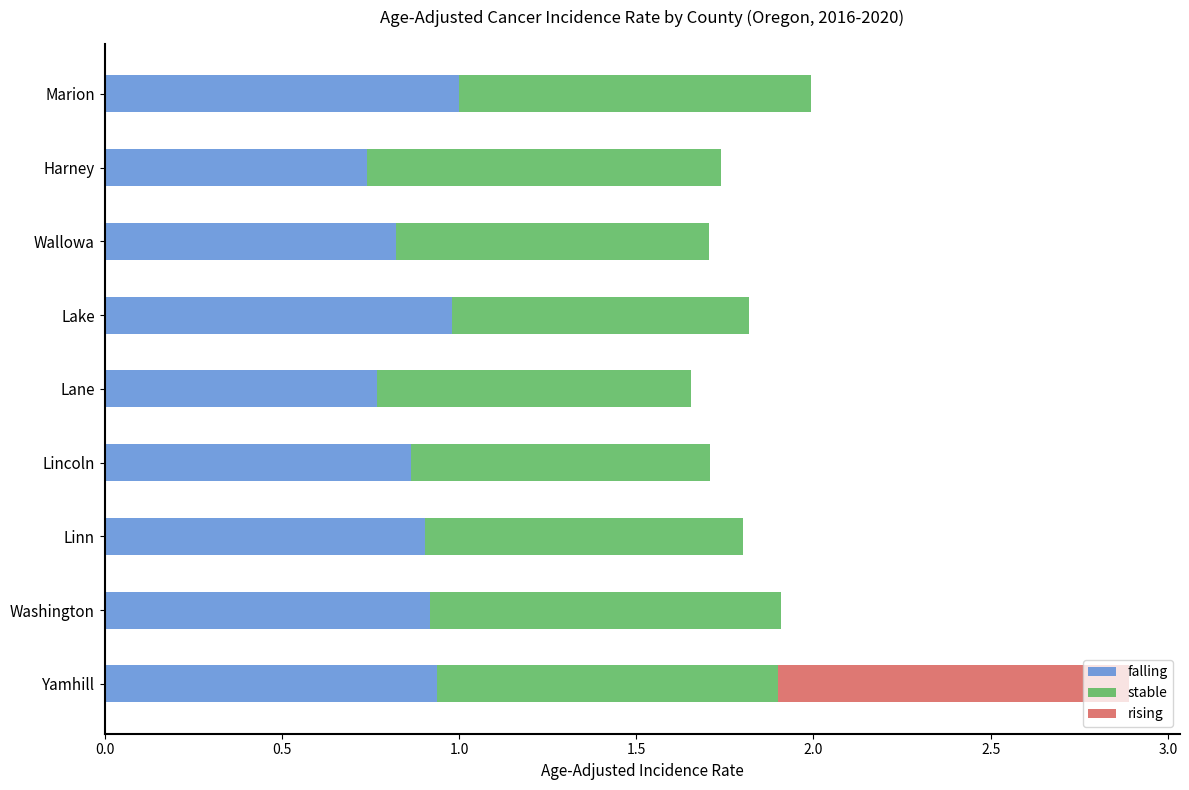

At which category is the sum across all series the highest?

Yamhill